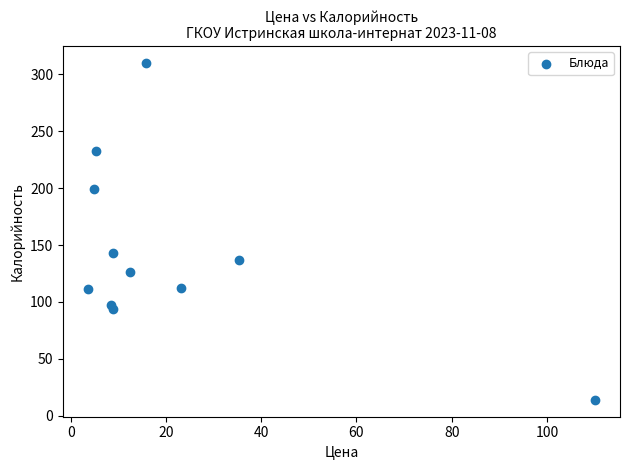

What Y value in the scatter plot is closest to 162?

143